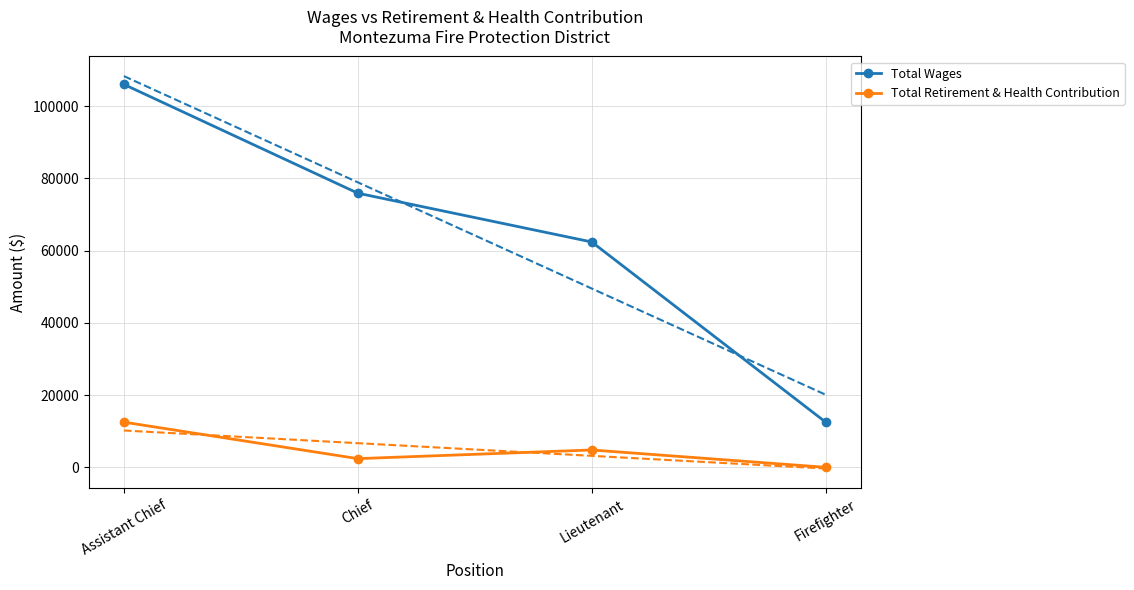

What is the difference between the maximum and minimum values in the Total Wages series?

93493